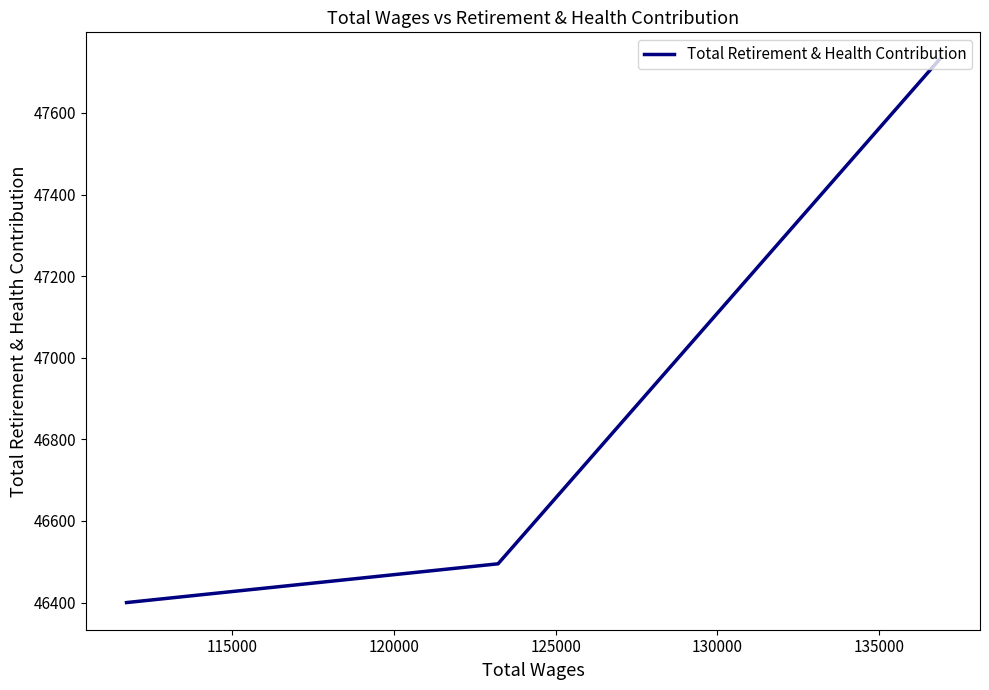

How many values exceed 46495?

1